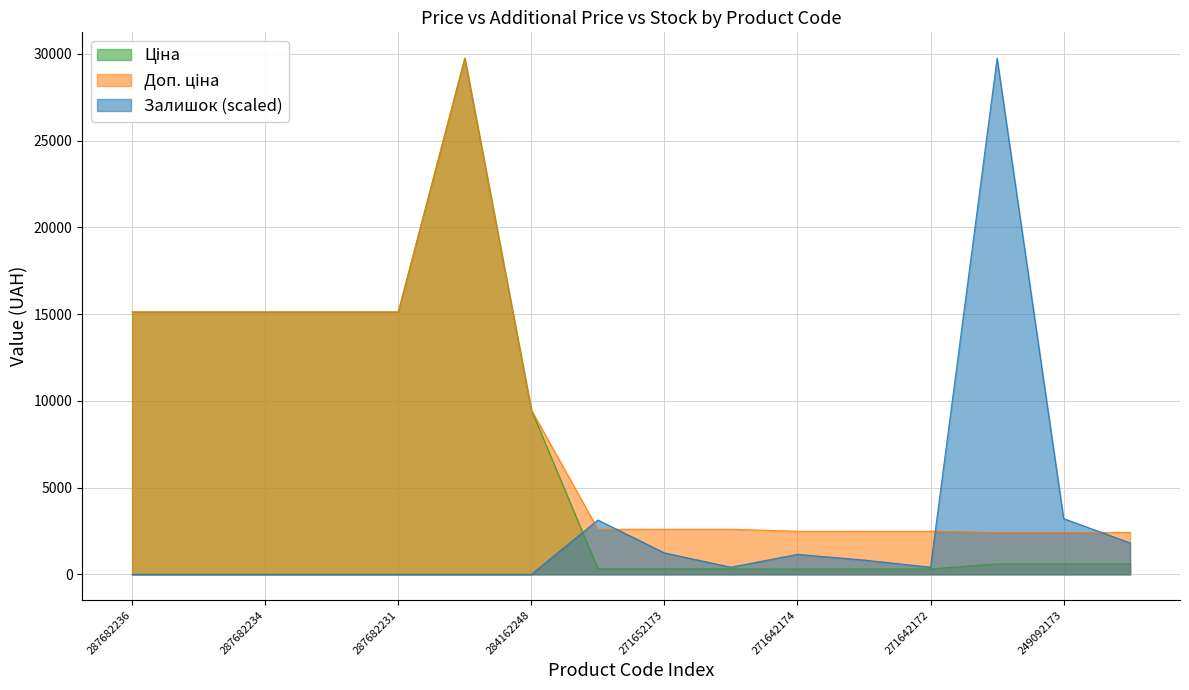

What is the difference between the maximum and minimum values in the Залишок series?

29747.2